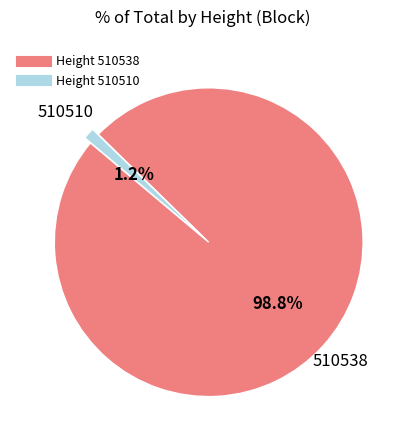

Is there a majority slice in this chart?

Yes